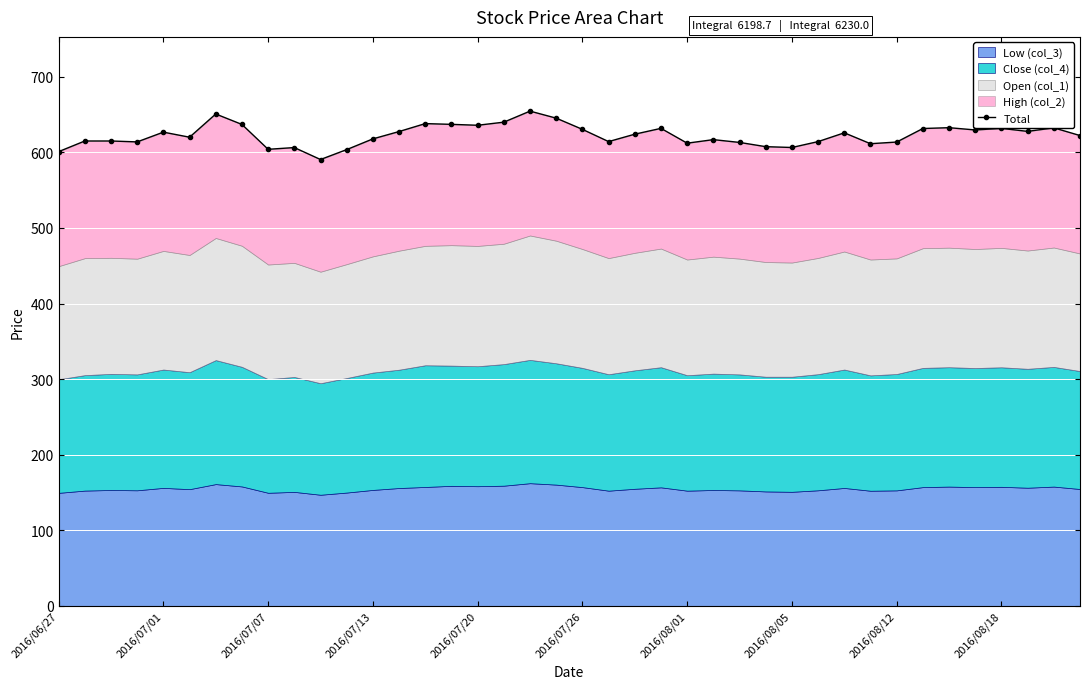

What is the value of the 4th point from the left?

613.8